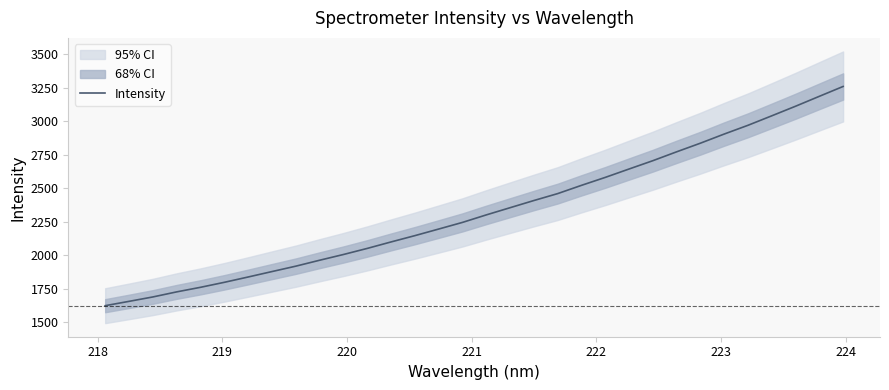

What is the lowest value of the Intensity series?

1624.9